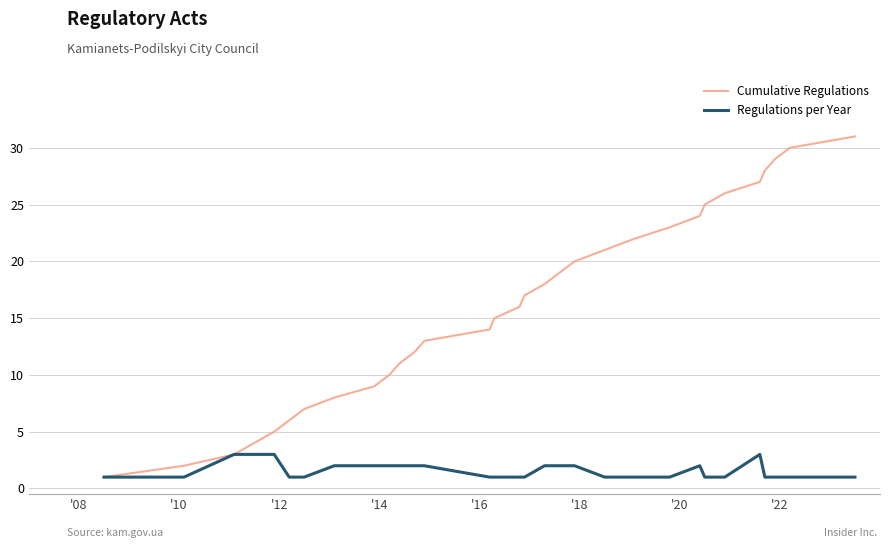

Rank the series by their maximum value, from lowest to highest.

Regulations per Year, Cumulative Regulations